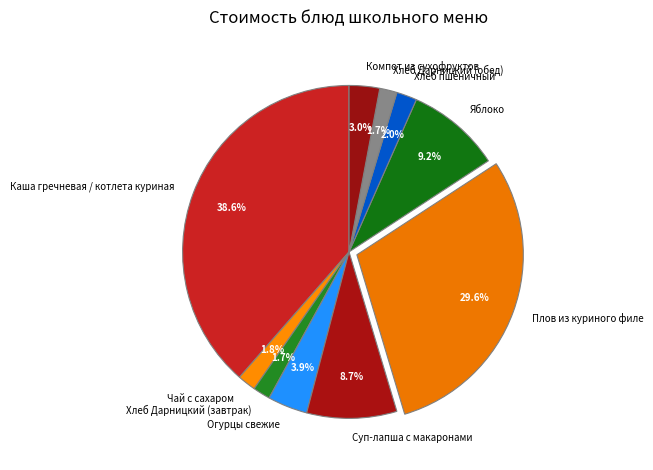

True or false: Суп-лапша с макаронами accounts for 9% of the total.

True